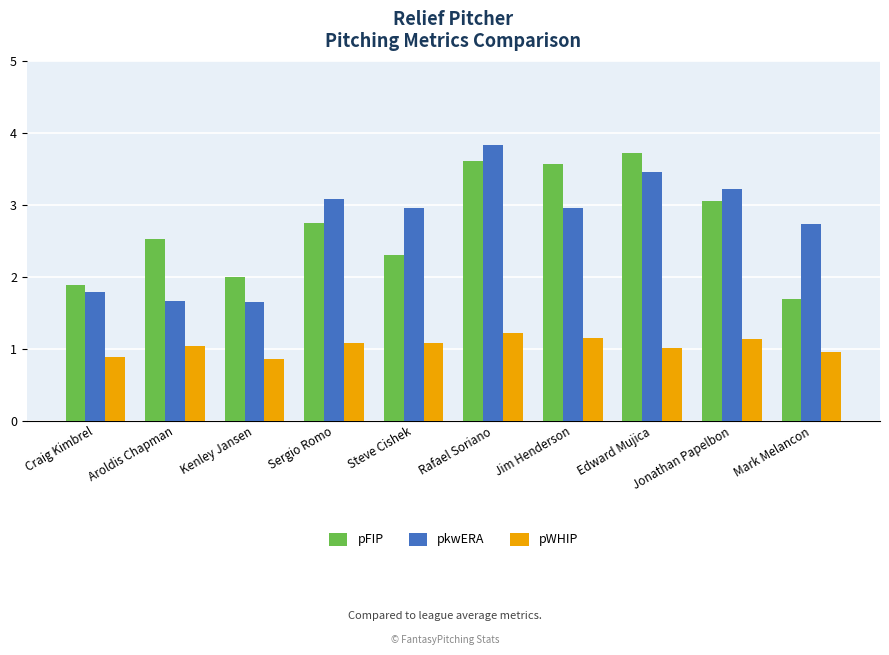

At which category is the sum across all series the highest?

Rafael Soriano